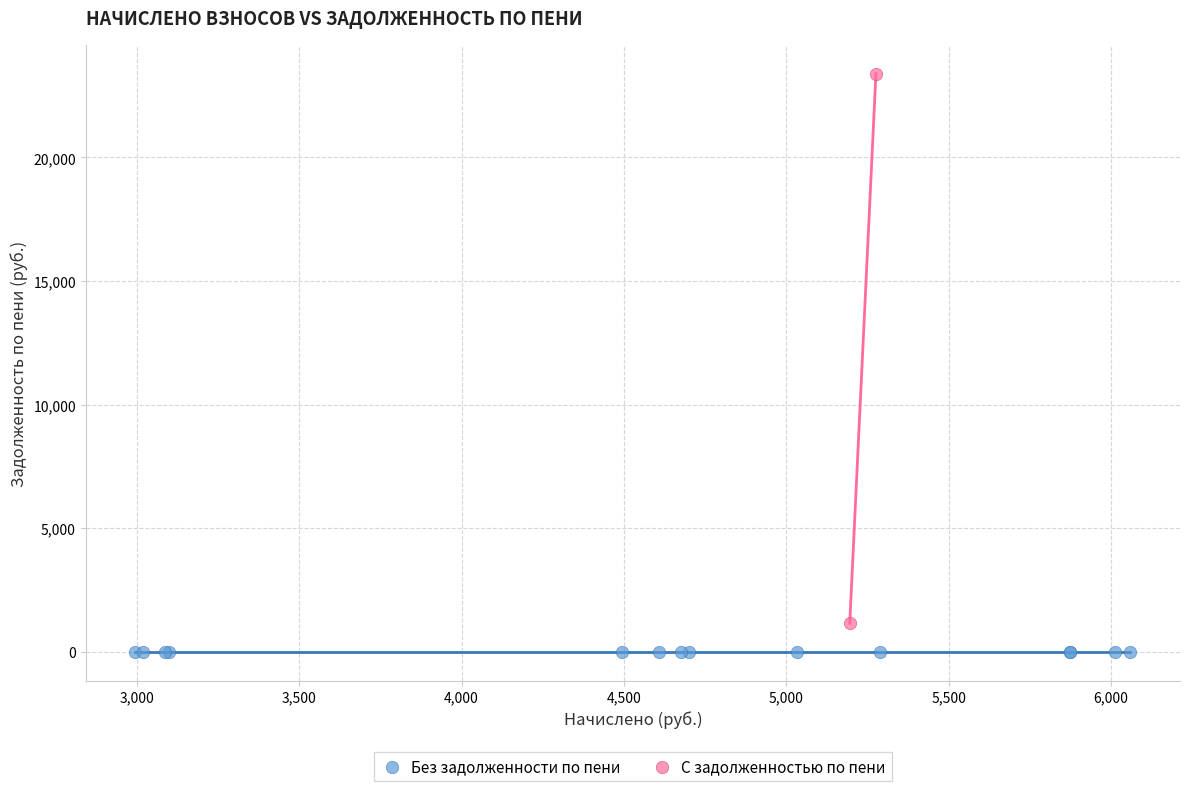

What are all the series names shown in the legend?

Без задолженности по пени, С задолженностью по пени